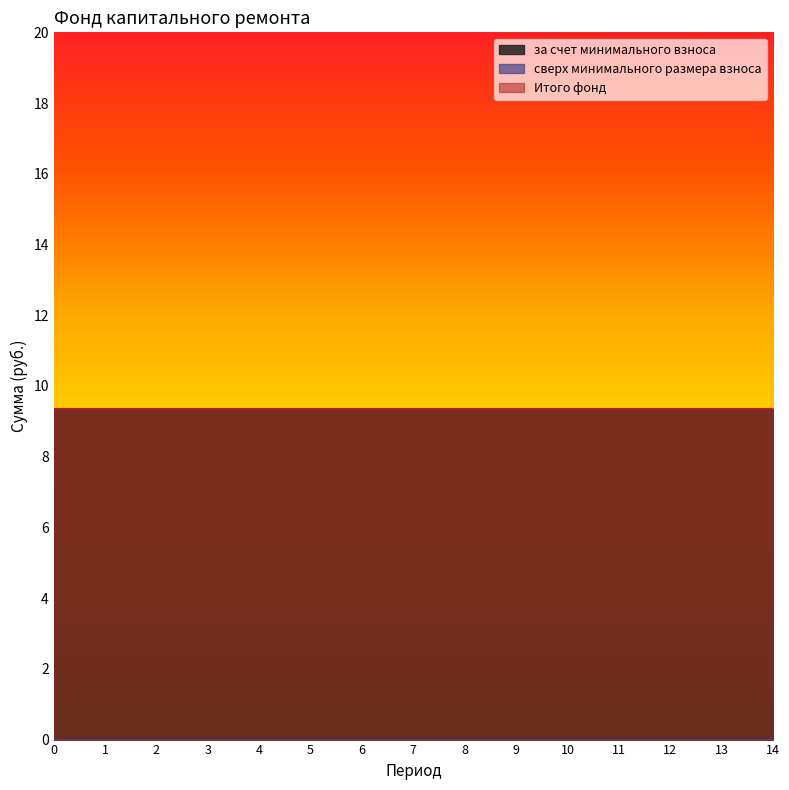

The Итого фонд series shows 9.4 at 6. True or false?

True